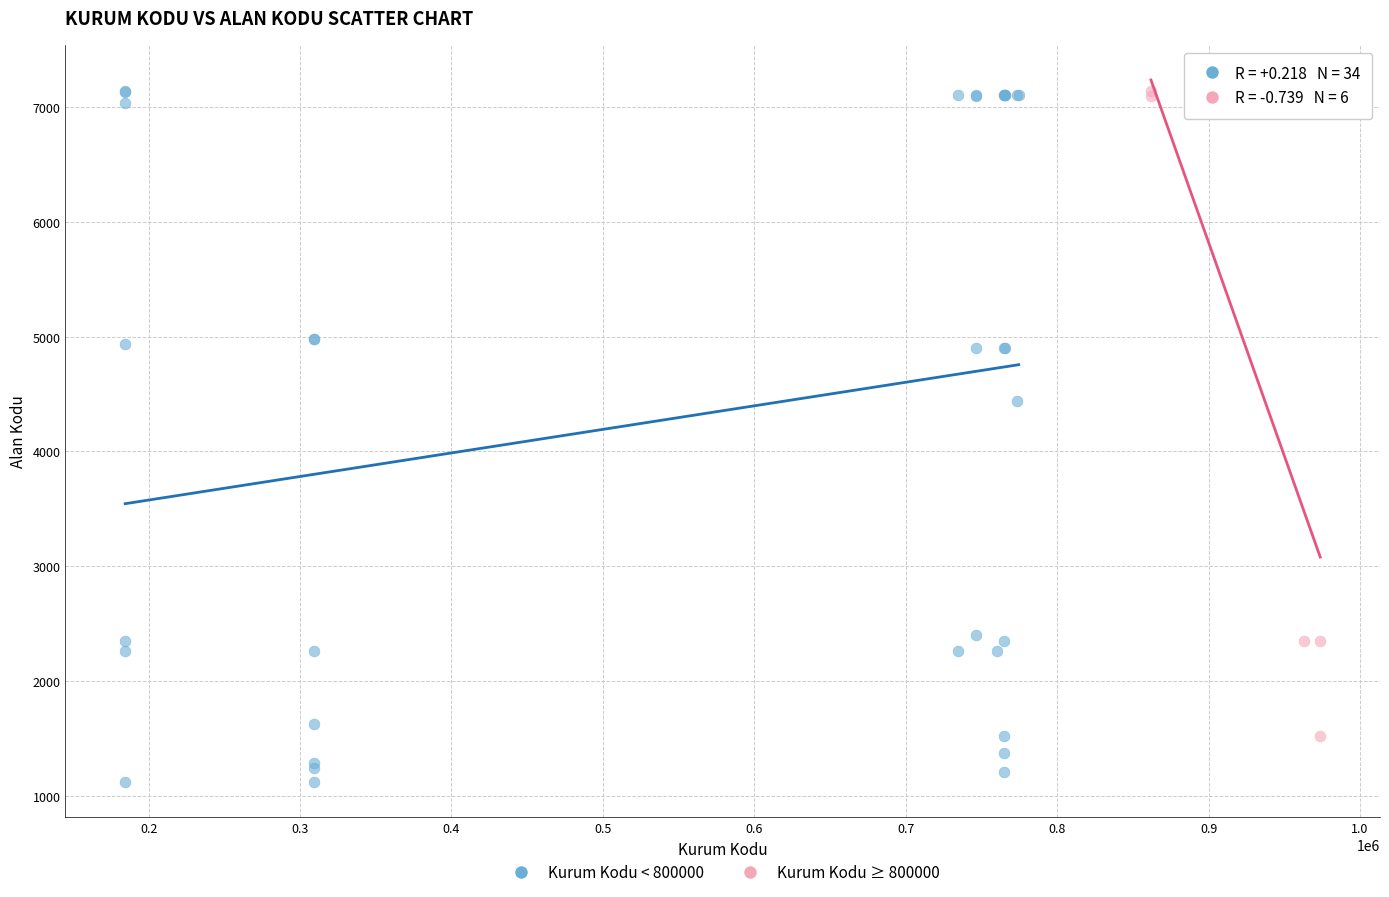

Which series has the largest Y range (max minus min)?

Kurum Kodu < 800000